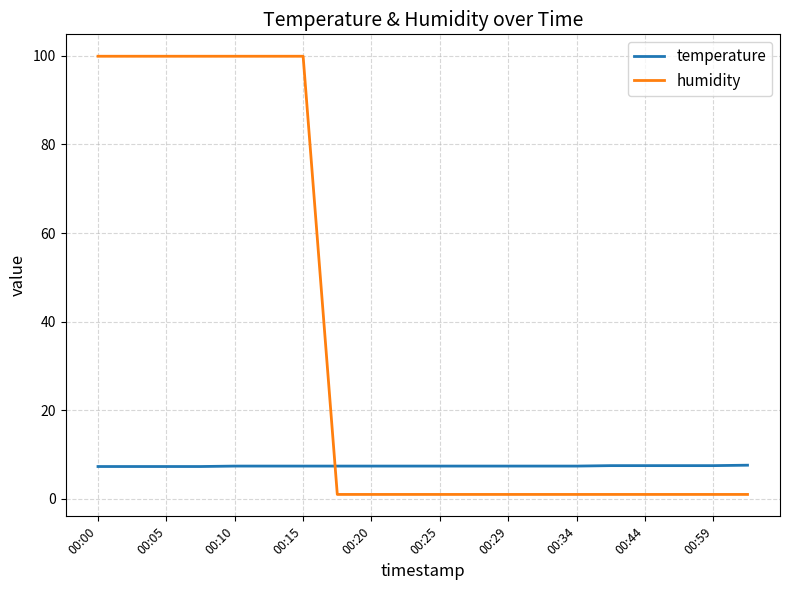

Which series has the widest spread of values?

humidity